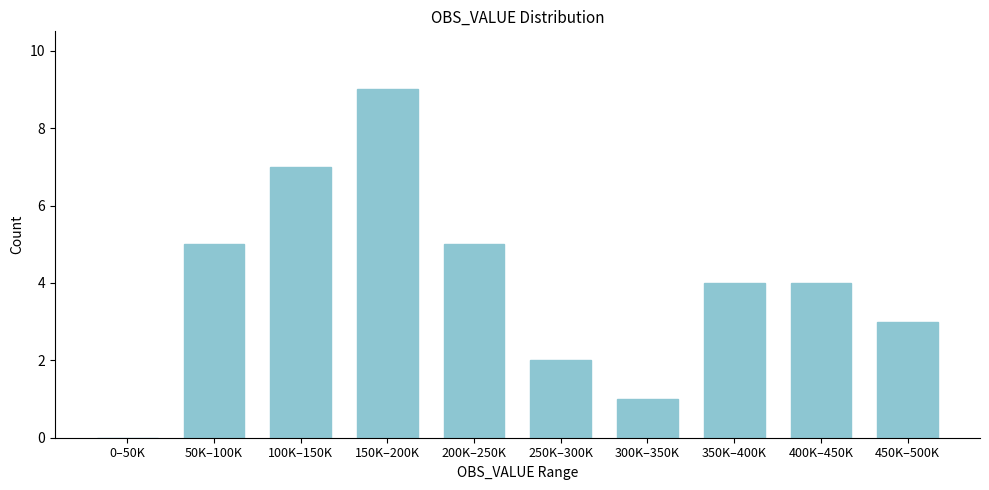

Reading left to right, what are all the values shown in this chart?

0–50K=0	50K–100K=5	100K–150K=7	150K–200K=9	200K–250K=5	250K–300K=2	300K–350K=1	350K–400K=4	400K–450K=4	450K–500K=3